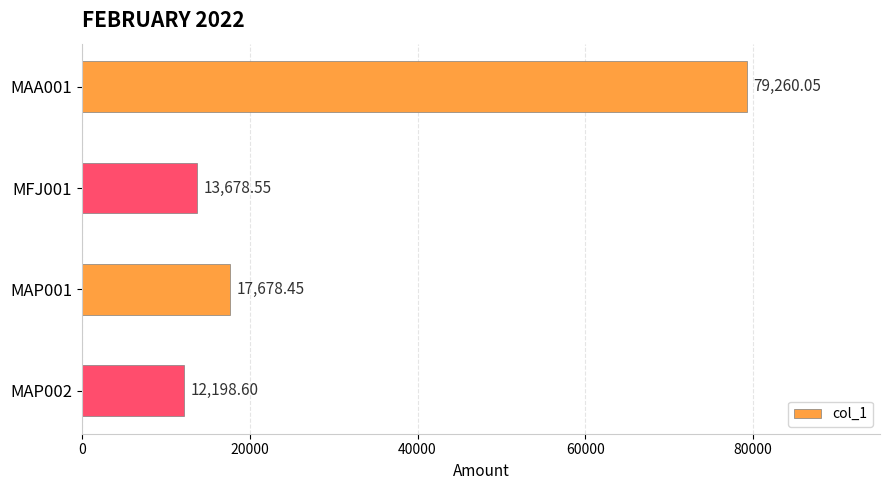

Rank the categories by value from highest to lowest.

MAA001, MAP001, MFJ001, MAP002